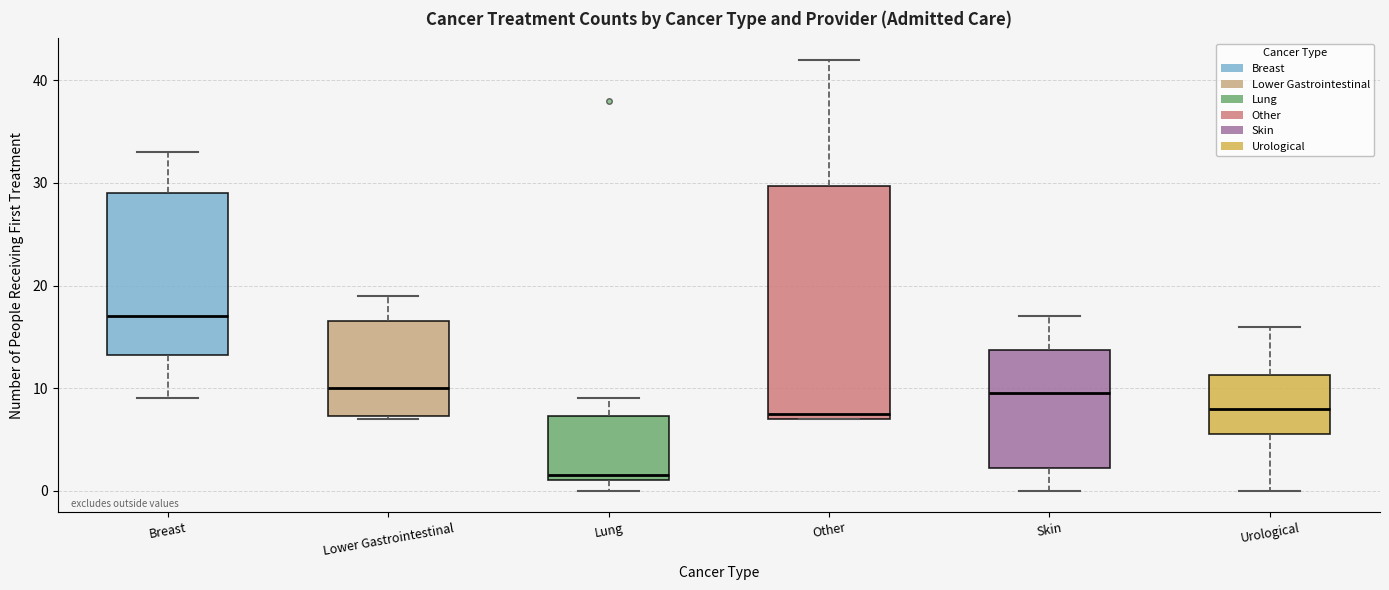

Comparing the boxes themselves (not the whiskers), which one is the tallest?

Other